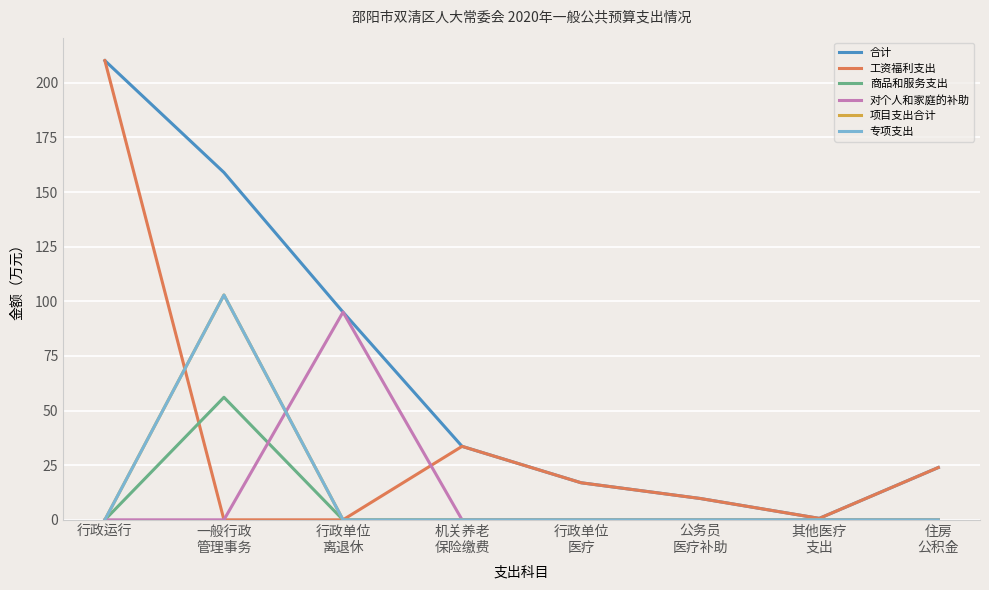

Is this an area chart (filled region under the line)?

No